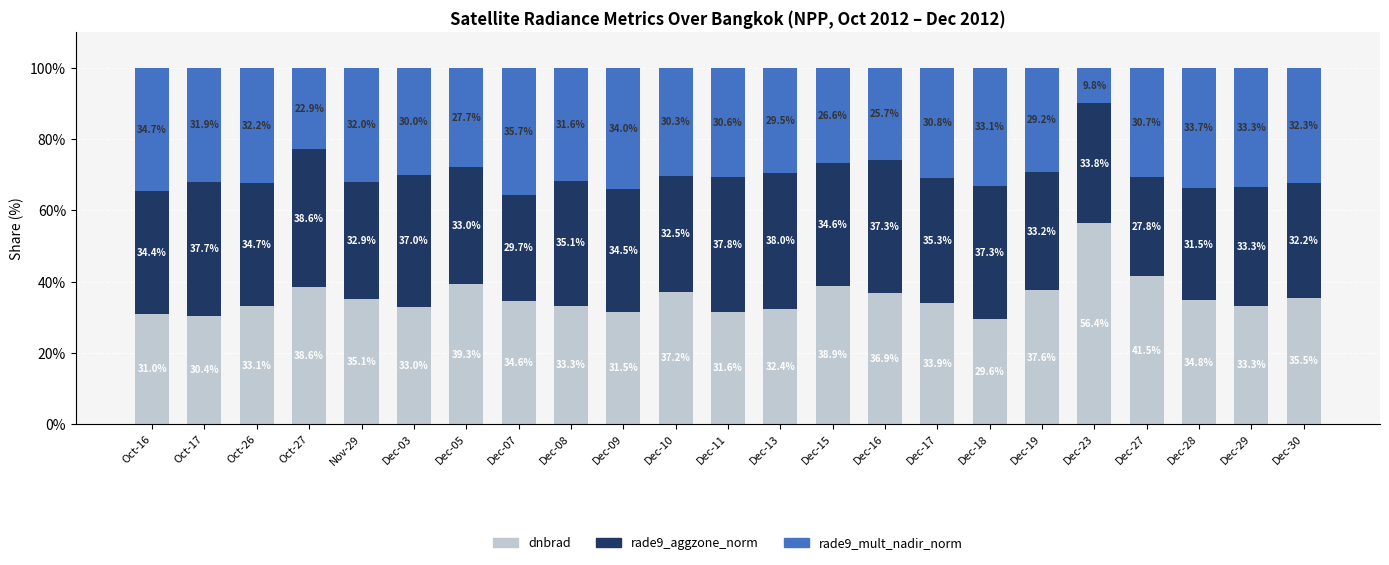

Are the bars horizontal?

No